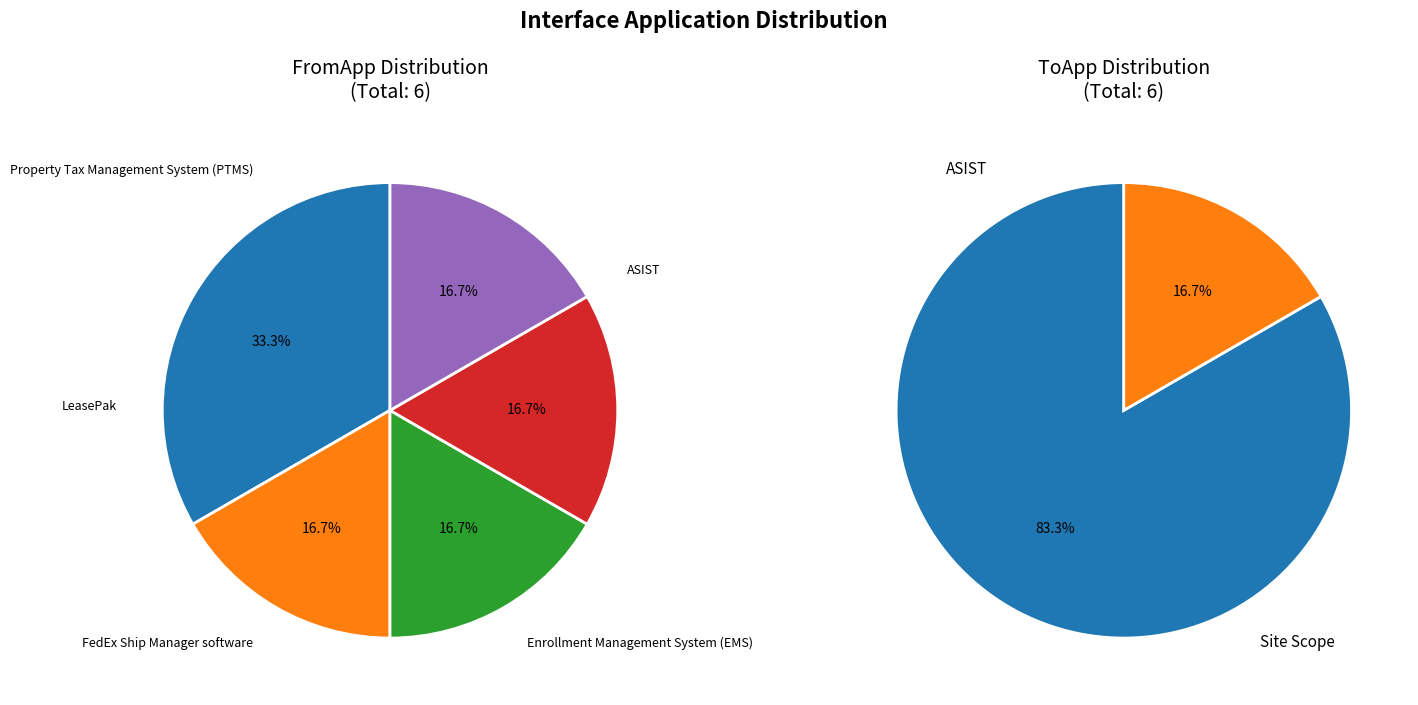

To the nearest percent, what is the combined percentage of Enrollment Management System (EMS) and LeasePak?

33%